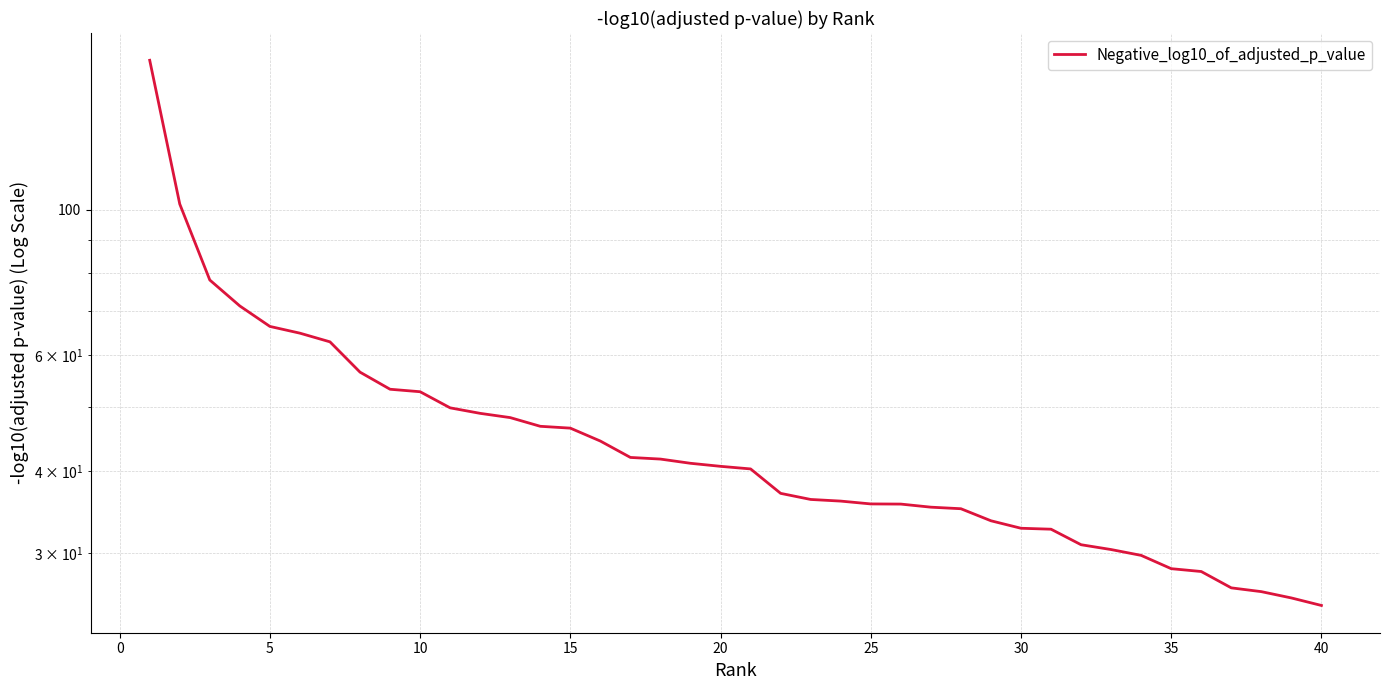

How many categories are shown in the chart?

40